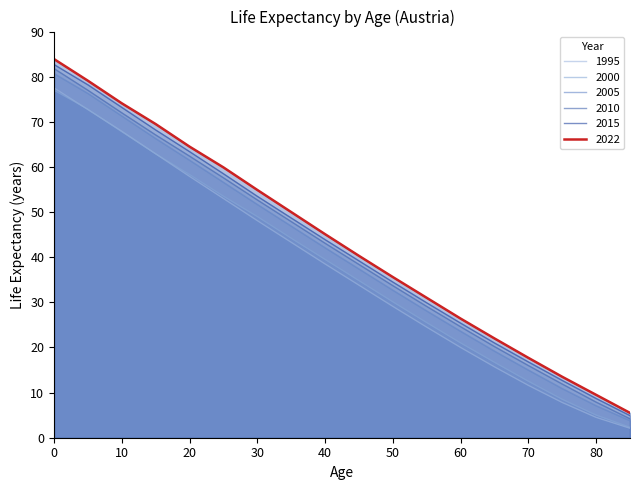

True or false: 2022 and 2015 cross at least once.

False